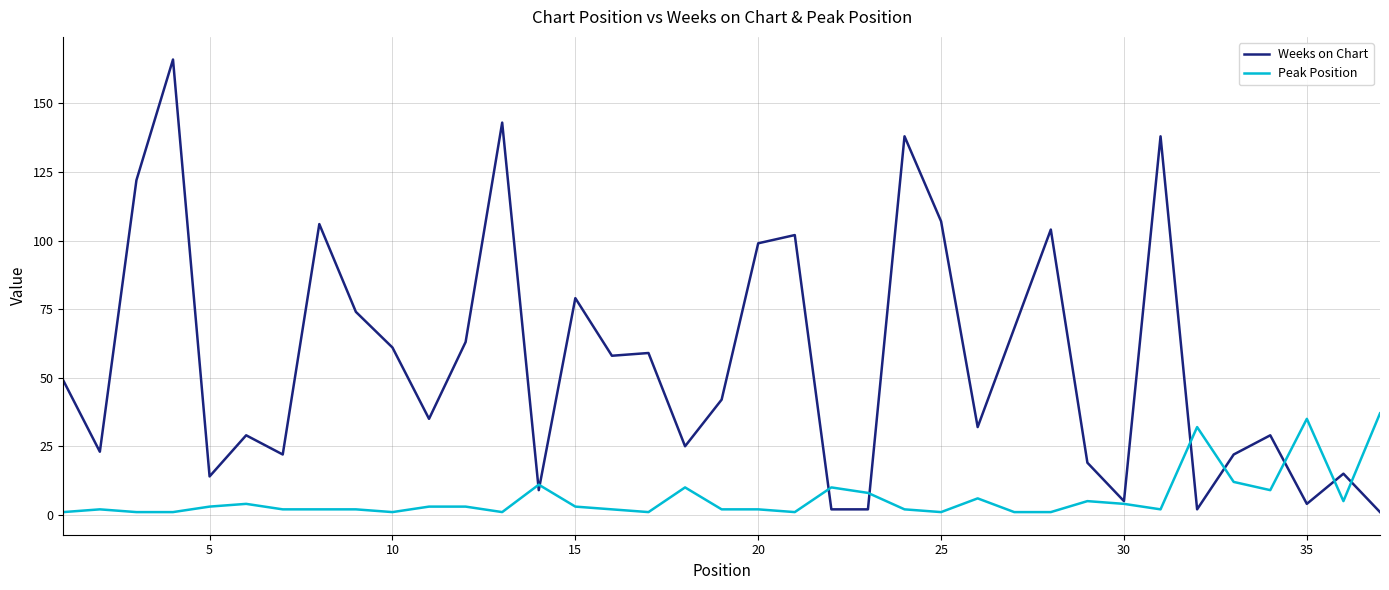

What is the highest value of the Weeks on Chart series?

166